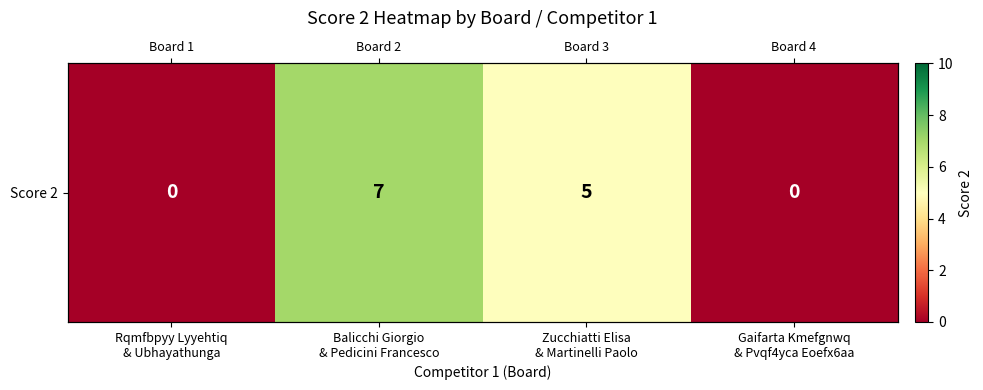

Rank the categories by value from lowest to highest.

Rqmfbpyy Lyyehtiq
& Ubhayathunga, Gaifarta Kmefgnwq
& Pvqf4yca Eoefx6aa, Zucchiatti Elisa
& Martinelli Paolo, Balicchi Giorgio
& Pedicini Francesco